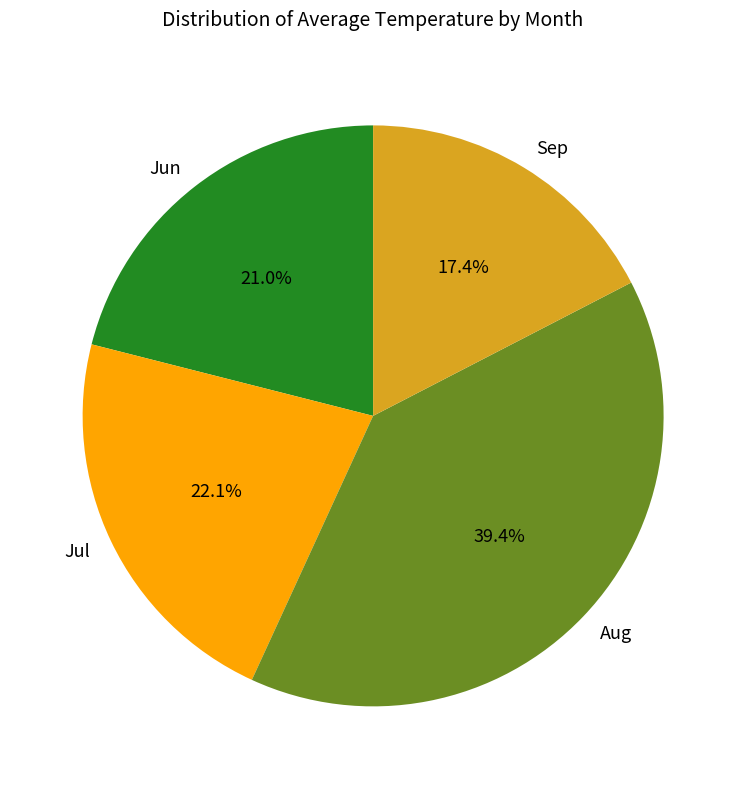

What is the smallest slice in the pie chart?

Sep